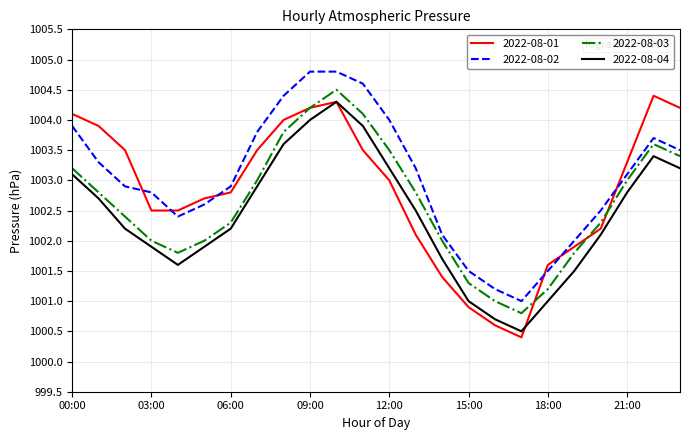

Reading left to right, extract all data points from this chart.

2022-08-01: 1004.1	1003.9	1003.5	1002.5	1002.5	1002.7	1002.8	1003.5	1004.0	1004.2	1004.3	1003.5	1003.0	1002.1	1001.4	1000.9	1000.6	1000.4	1001.6	1001.9	1002.2	1003.3	1004.4	1004.2
2022-08-02: 1003.9	1003.3	1002.9	1002.8	1002.4	1002.6	1002.9	1003.8	1004.4	1004.8	1004.8	1004.6	1004.0	1003.2	1002.1	1001.5	1001.2	1001.0	1001.5	1002.0	1002.5	1003.1	1003.7	1003.5
2022-08-03: 1003.2	1002.8	1002.4	1002.0	1001.8	1002.0	1002.3	1003.0	1003.8	1004.2	1004.5	1004.1	1003.5	1002.8	1002.0	1001.3	1001.0	1000.8	1001.2	1001.8	1002.3	1003.0	1003.6	1003.4
2022-08-04: 1003.1	1002.7	1002.2	1001.9	1001.6	1001.9	1002.2	1002.9	1003.6	1004.0	1004.3	1003.9	1003.2	1002.5	1001.7	1001.0	1000.7	1000.5	1001.0	1001.5	1002.1	1002.8	1003.4	1003.2